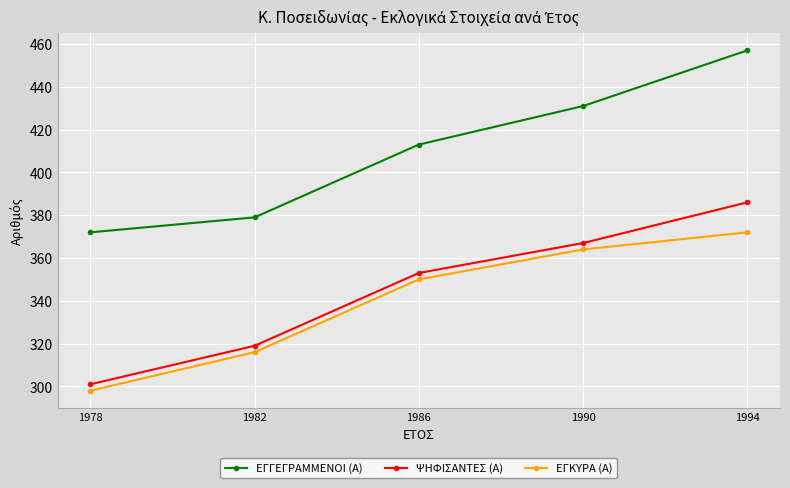

At how many categories does at least one series exceed 401?

3